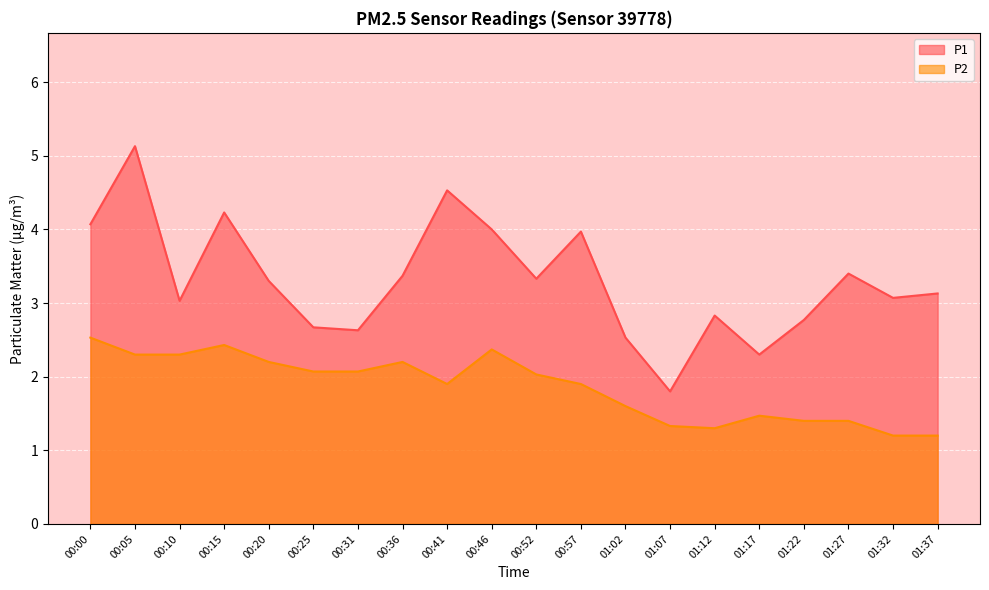

Where is P1 nearest to the value 3?

00:10